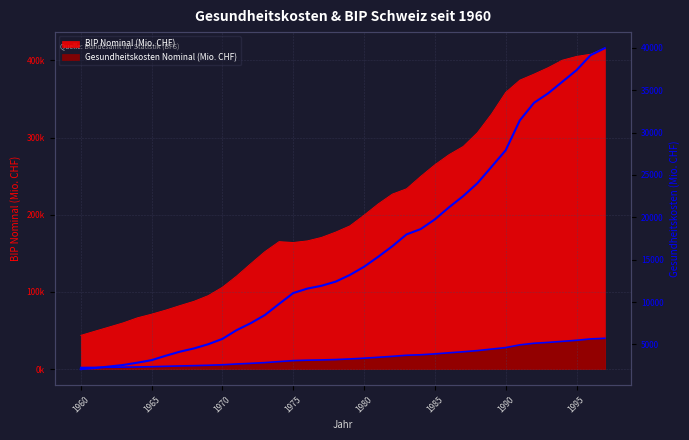

What is the minimum value shown in the chart?

2074.8